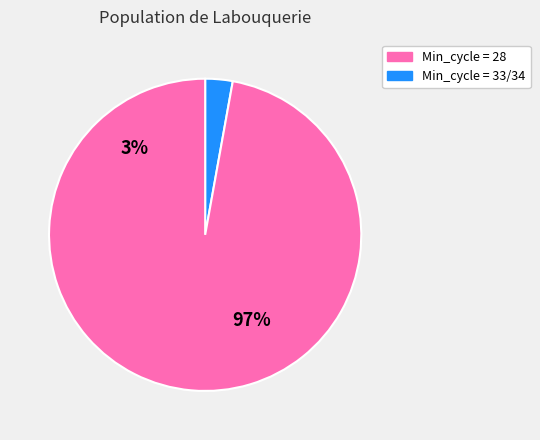

How much of the chart is everything except 33?

97.5%